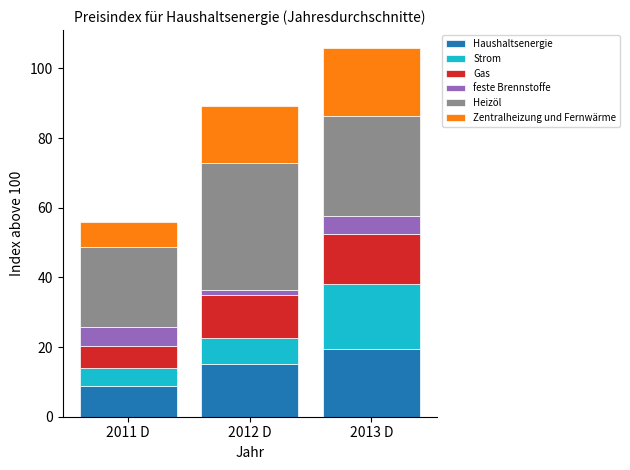

At which category is the sum across all series the highest?

2013 D